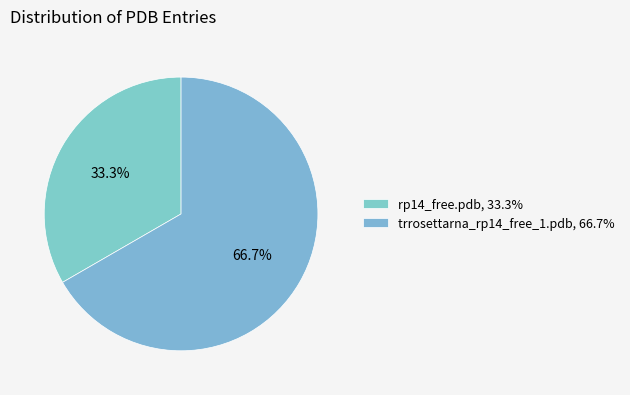

Rank the categories by value from highest to lowest.

trrosettarna_rp14_free_1.pdb, rp14_free.pdb